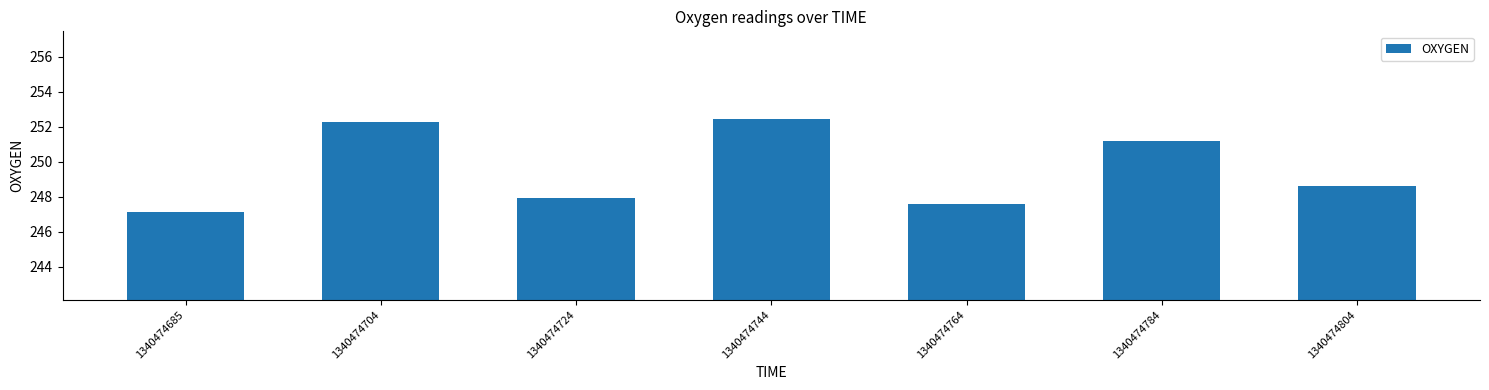

Reading left to right, list all the values displayed in this chart.

1340474685=247.1	1340474704=252.3	1340474724=247.9	1340474744=252.5	1340474764=247.6	1340474784=251.2	1340474804=248.6